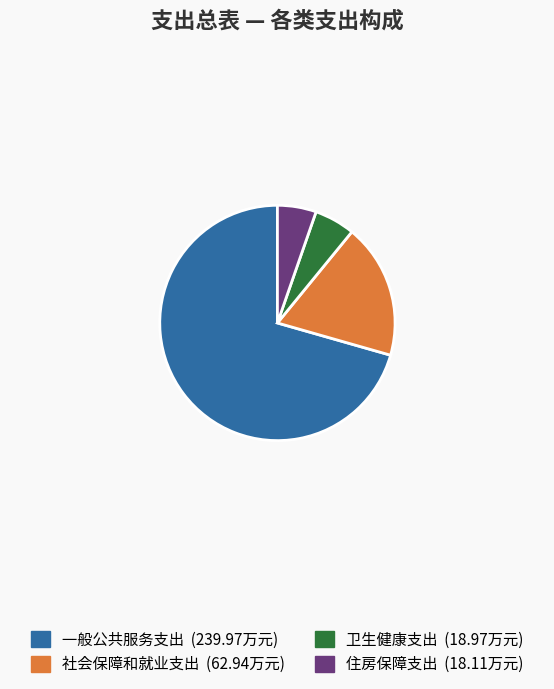

Is the sum of 住房保障支出 and 社会保障和就业支出 greater than half?

No